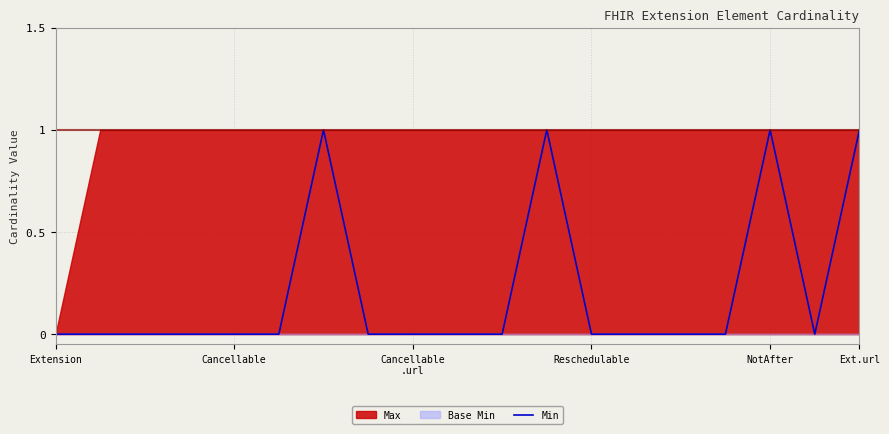

How many data points are above 0?

4